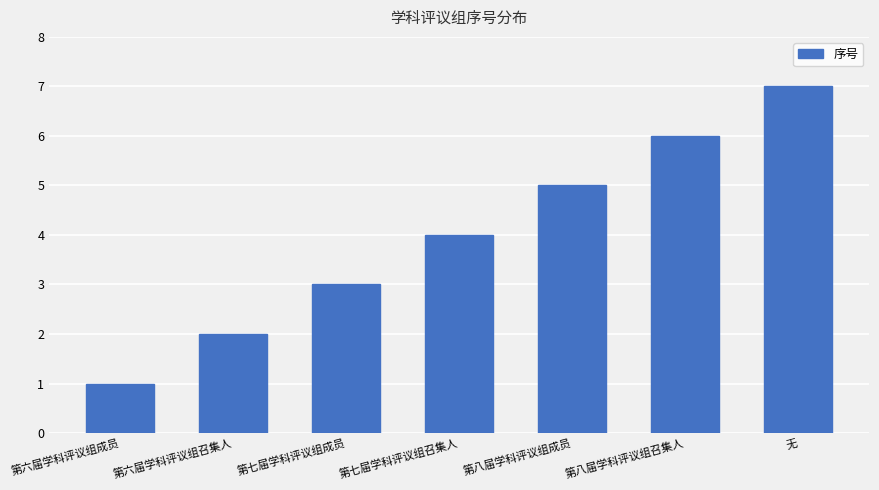

List the labels in order of value, largest first.

无, 第八届学科评议组召集人, 第八届学科评议组成员, 第七届学科评议组召集人, 第七届学科评议组成员, 第六届学科评议组召集人, 第六届学科评议组成员